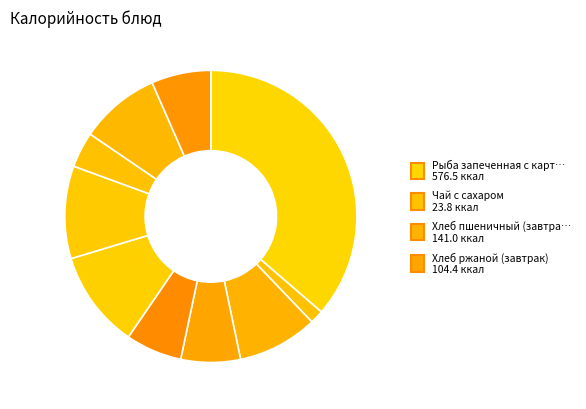

How many slices are in this pie chart?

10